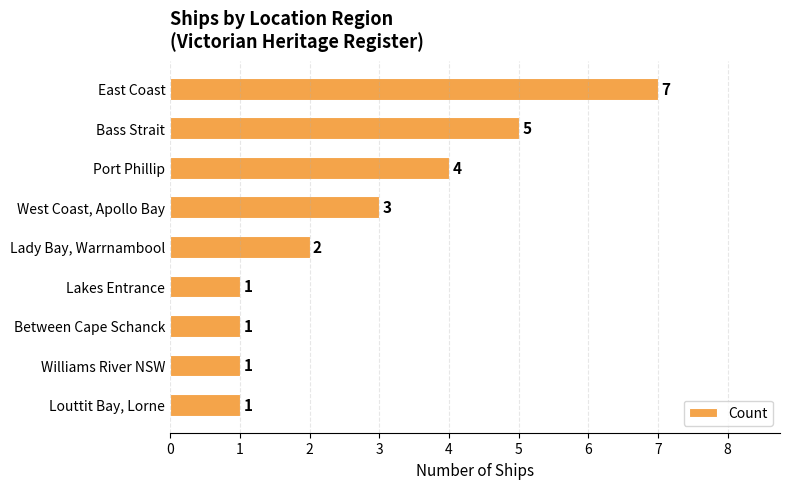

What is the label of the 8th bar from the bottom?

Bass Strait